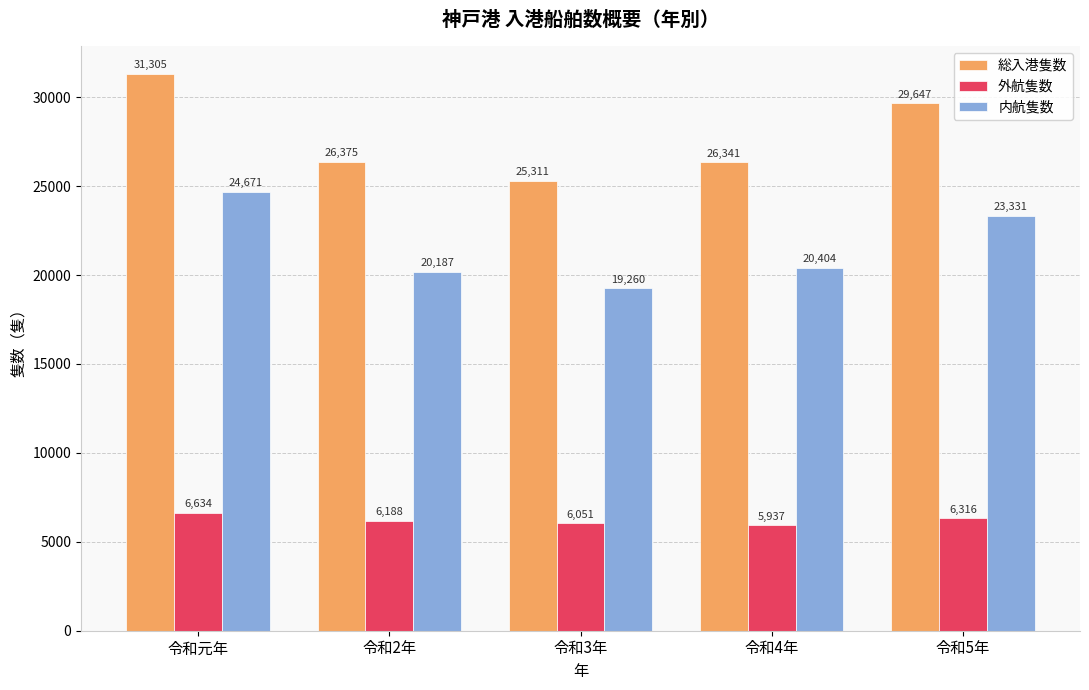

What is the average value of the 総入港隻数 series?

27796